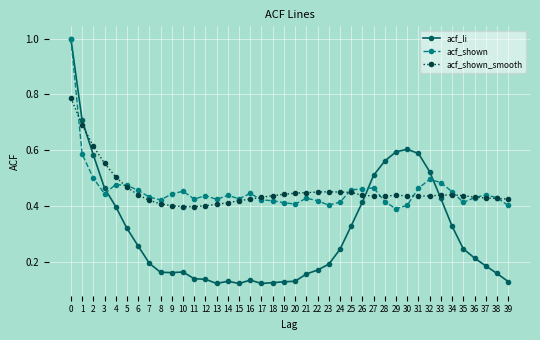

Count the acf_shown values in the range 0 to 1.

40